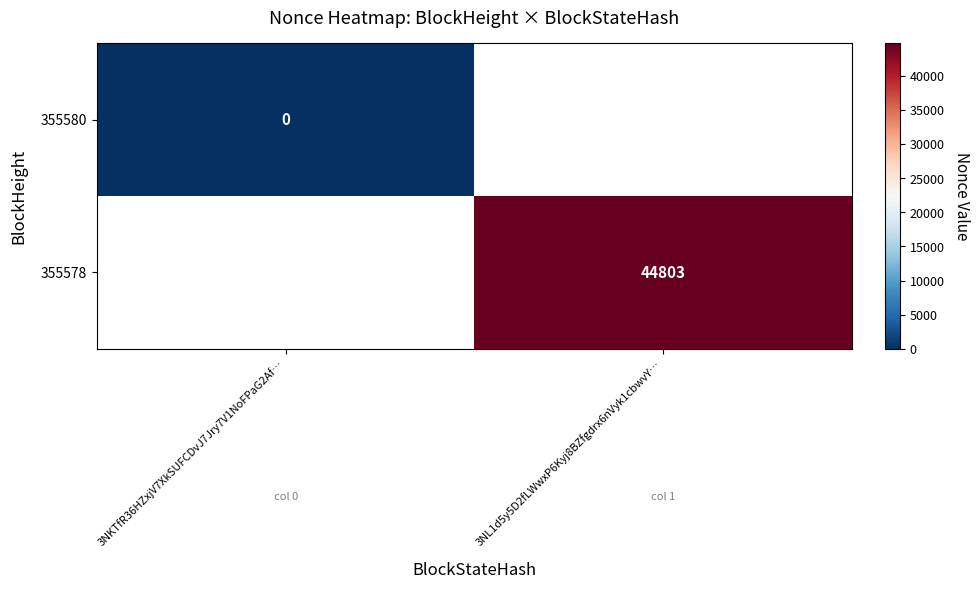

True or false: 355578 has a value of 78656.6 at 3NL1d5y5D2fLWwxP6Kyj8BZfgdrx6nVyk1cbwvY….

False